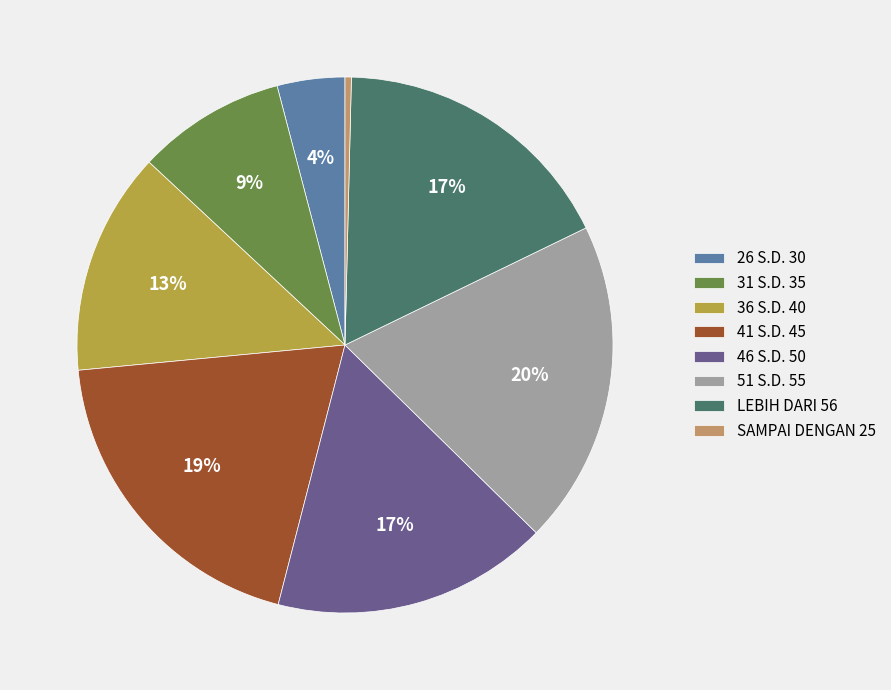

Does any single category account for the majority?

No